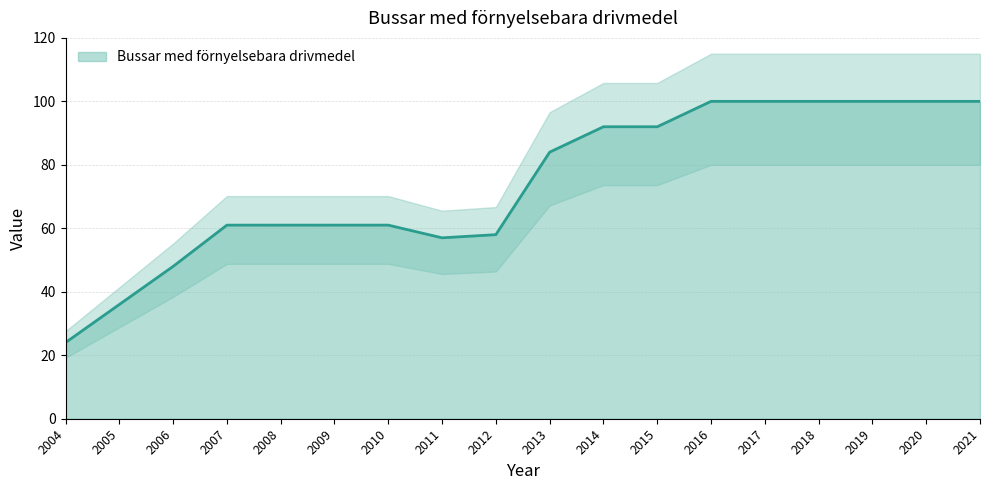

How many data points does each series have?

18